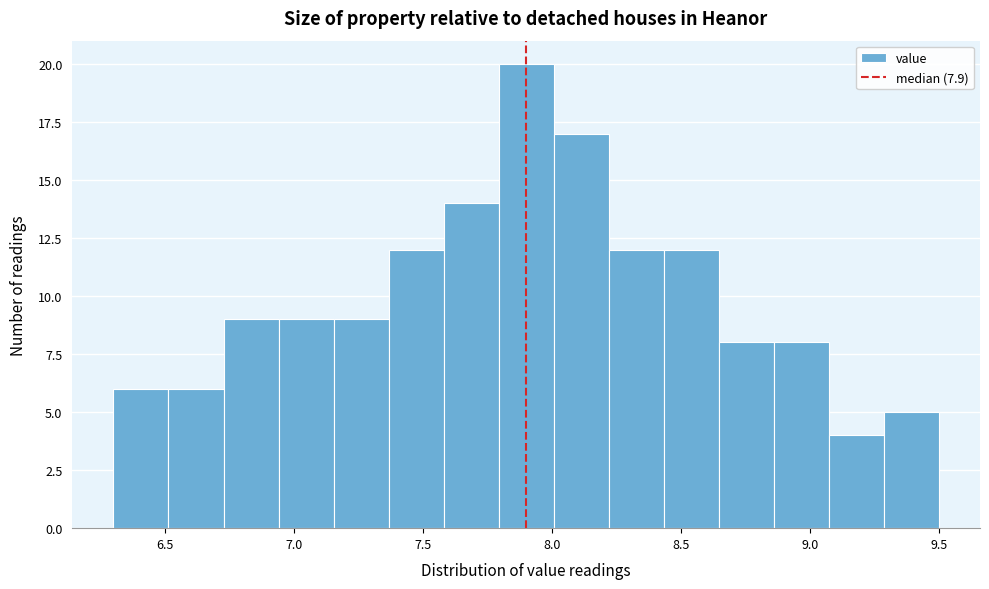

Reading left to right, list every bar in this chart as the range it spans on the x-axis followed by its height. Neither the bar edges nor the heights are printed on the chart, so give them approximately, as read against the axes.

6.30 to 6.50: 6
6.50 to 6.75: 6
6.75 to 6.95: 9
6.95 to 7.15: 9
7.15 to 7.35: 9
7.35 to 7.60: 12
7.60 to 7.80: 14
7.80 to 8.00: 20
8.00 to 8.20: 17
8.20 to 8.45: 12
8.45 to 8.65: 12
8.65 to 8.85: 8
8.85 to 9.05: 8
9.05 to 9.30: 4
9.30 to 9.50: 5